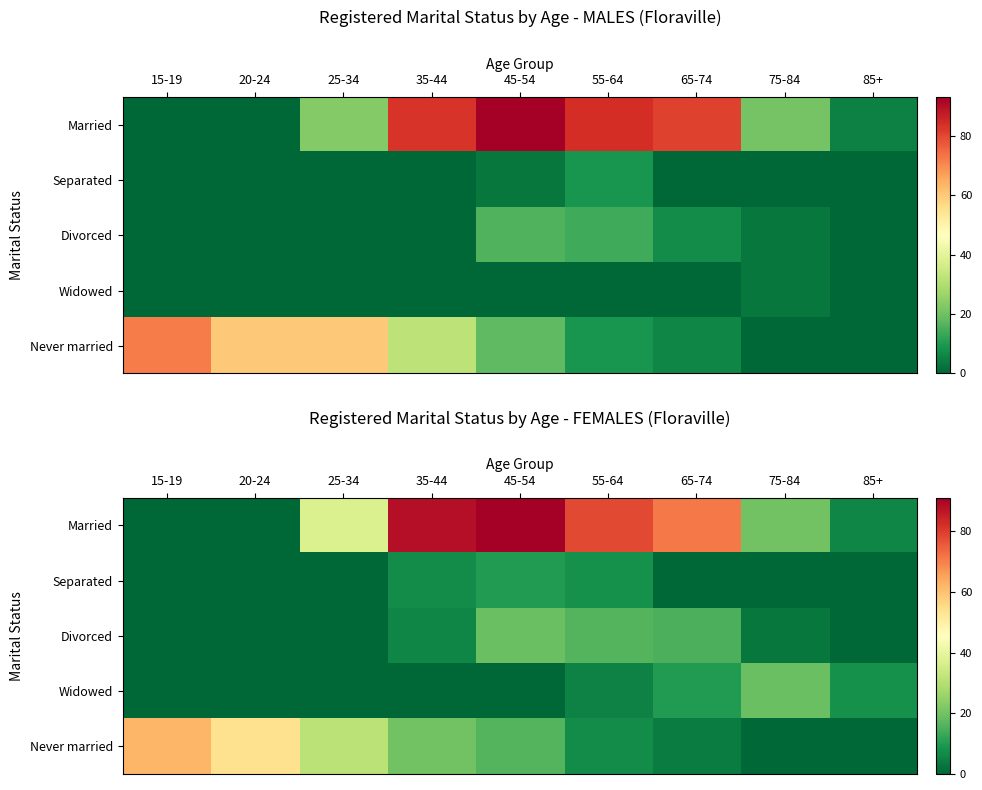

Where is Divorced nearest to the value 9?

35-44